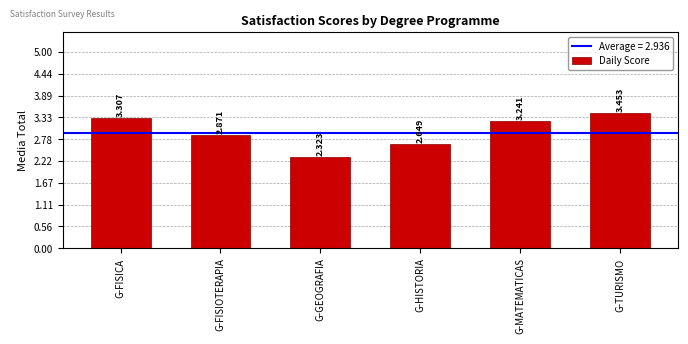

What is the sum of the values at G-FISIOTERAPIA and G-HISTORIA?

5.5